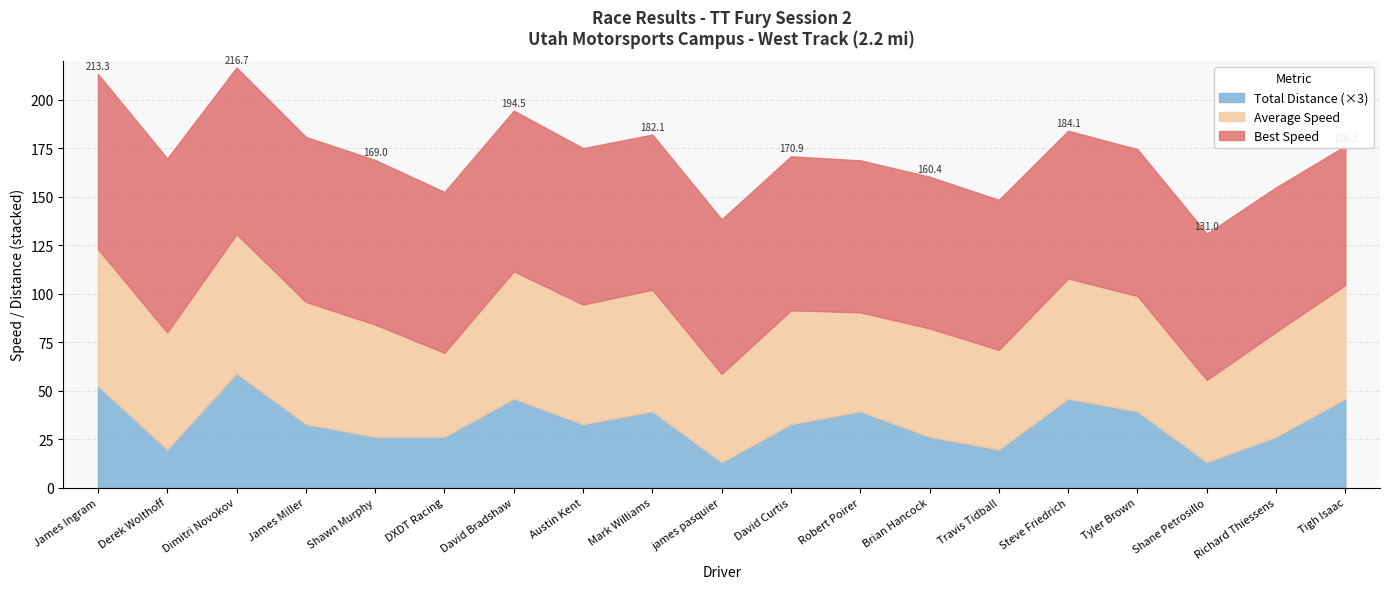

The Total Distance (×3) series shows 34.3 at Travis Tidball. True or false?

False